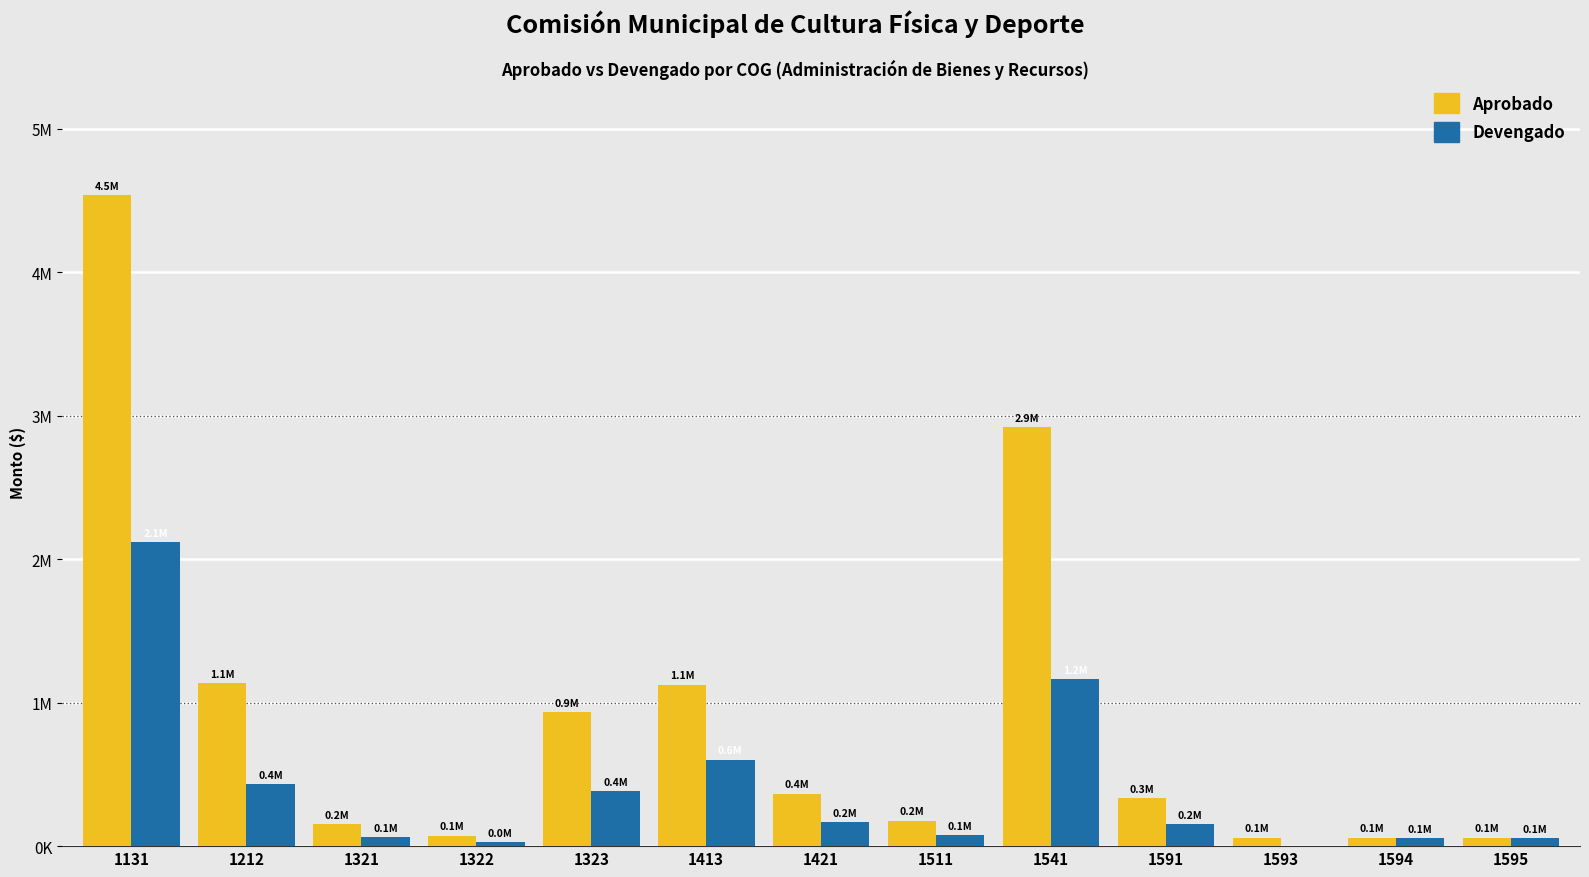

Reading left to right, transcribe all the data shown in this chart.

Aprobado: 1131=4536648.0	1212=1135560.0	1321=152402.0	1322=73401.0	1323=935676.0	1413=1125726.0	1421=366118.0	1511=177777.0	1541=2920878.0	1591=335400.0	1593=59684.0	1594=59684.0	1595=59684.0
Devengado: 1131=2120868.5	1212=434046.0	1321=62166.8	1322=28006.7	1323=384721.0	1413=602033.4	1421=166886.2	1511=78293.0	1541=1162369.9	1591=153838.8	1593=0.0	1594=55720.0	1595=55869.3